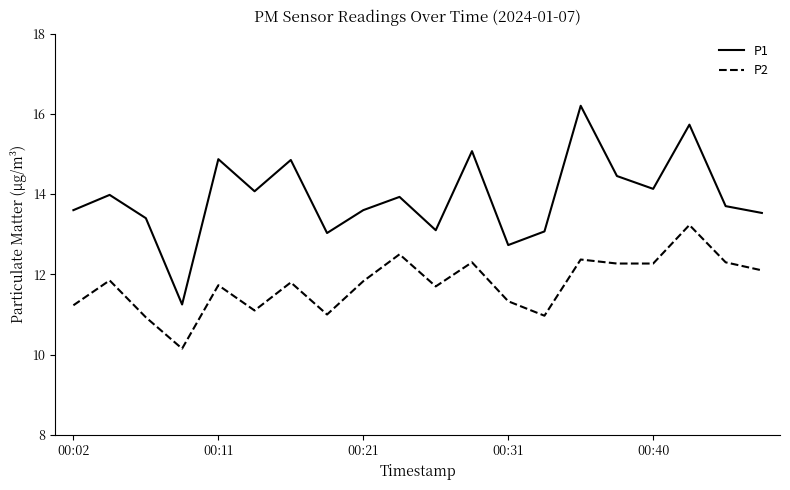

What is the maximum value shown in the chart?

16.2